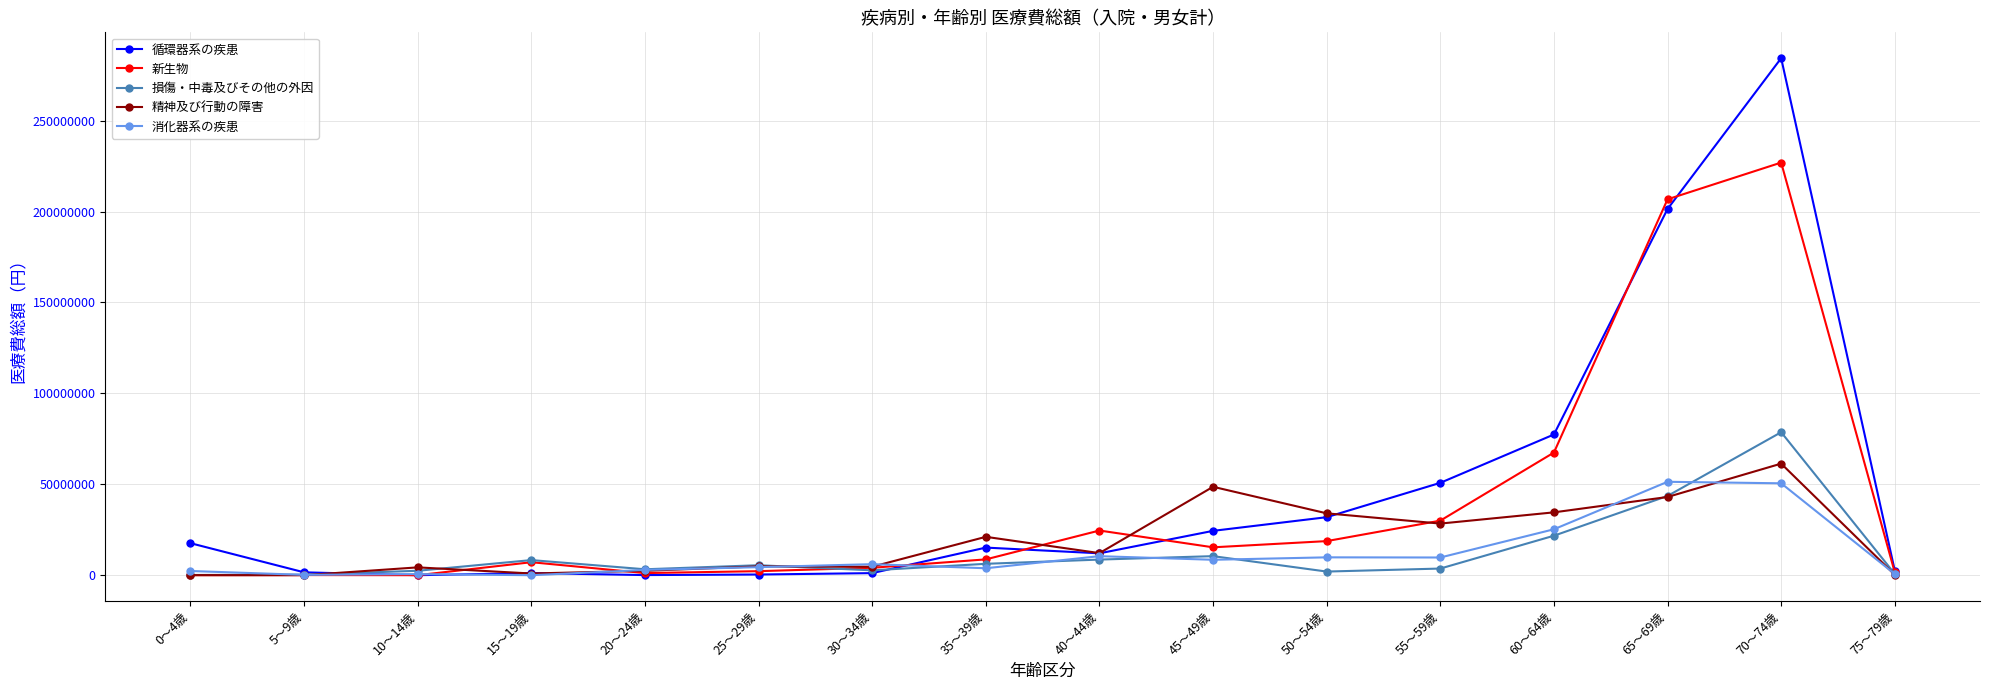

Is this an area chart (filled region under the line)?

No